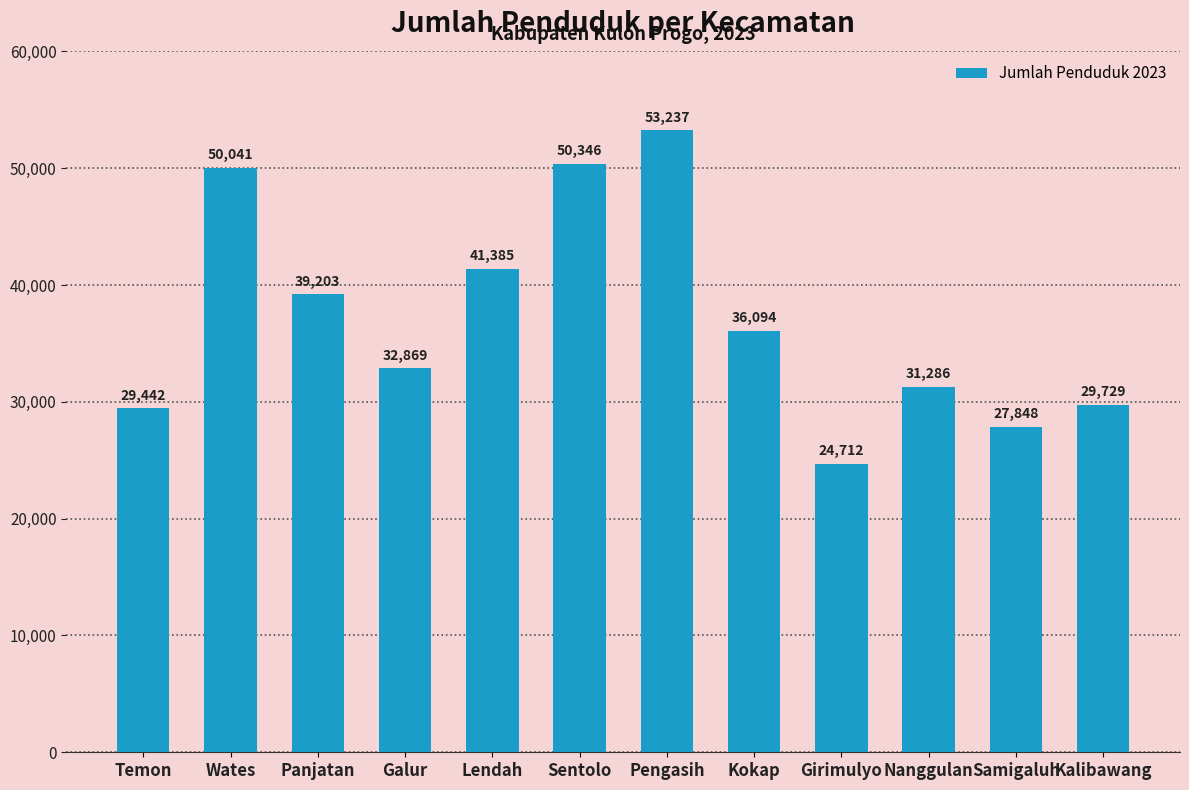

Between Kokap and Sentolo, which is larger?

Sentolo